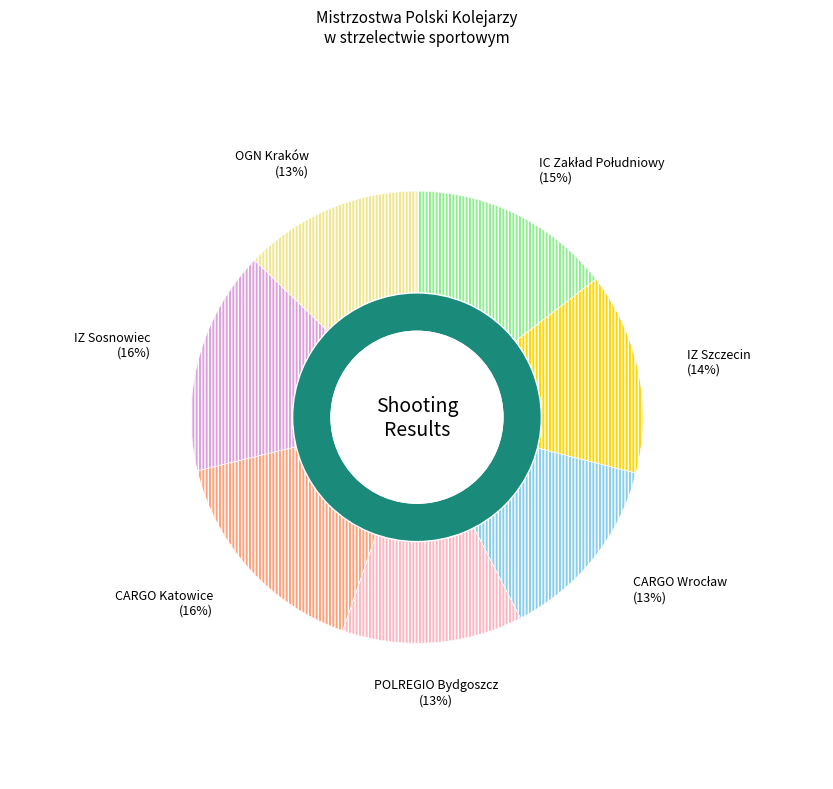

True or false: CARGO Katowice accounts for 9% of the total.

False